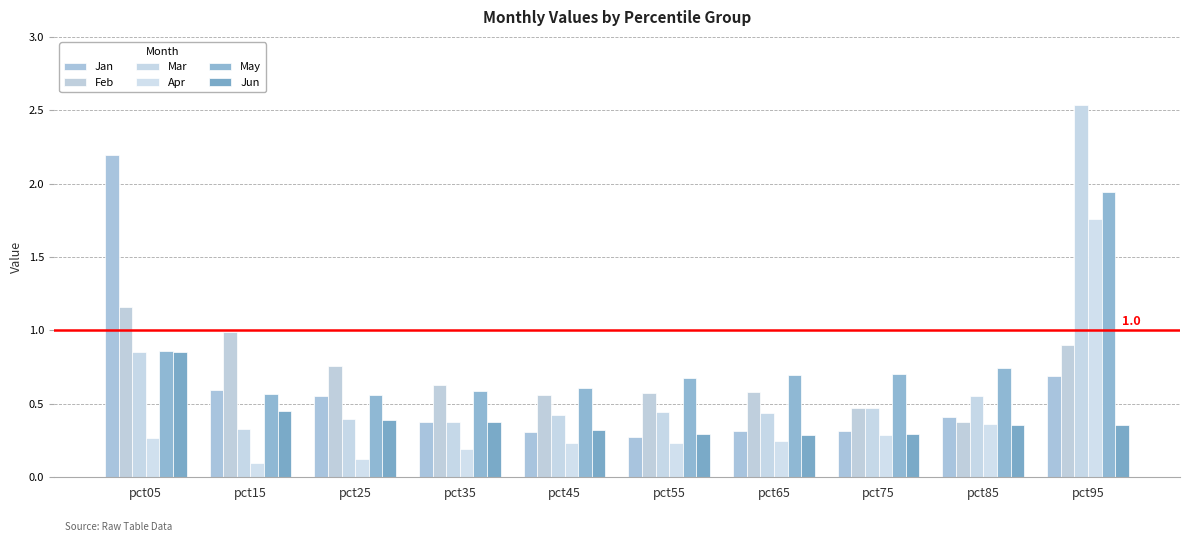

What is the total value across all series at pct25?

2.8